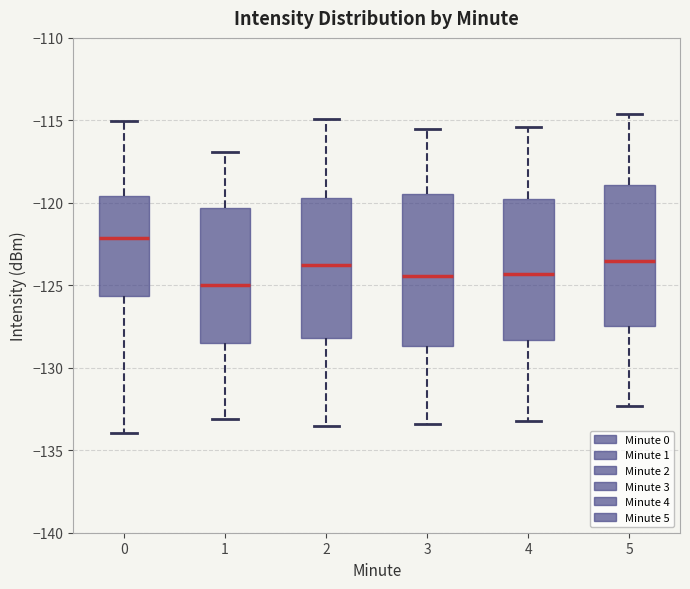

Comparing the boxes themselves (not the whiskers), which one is the tallest?

3